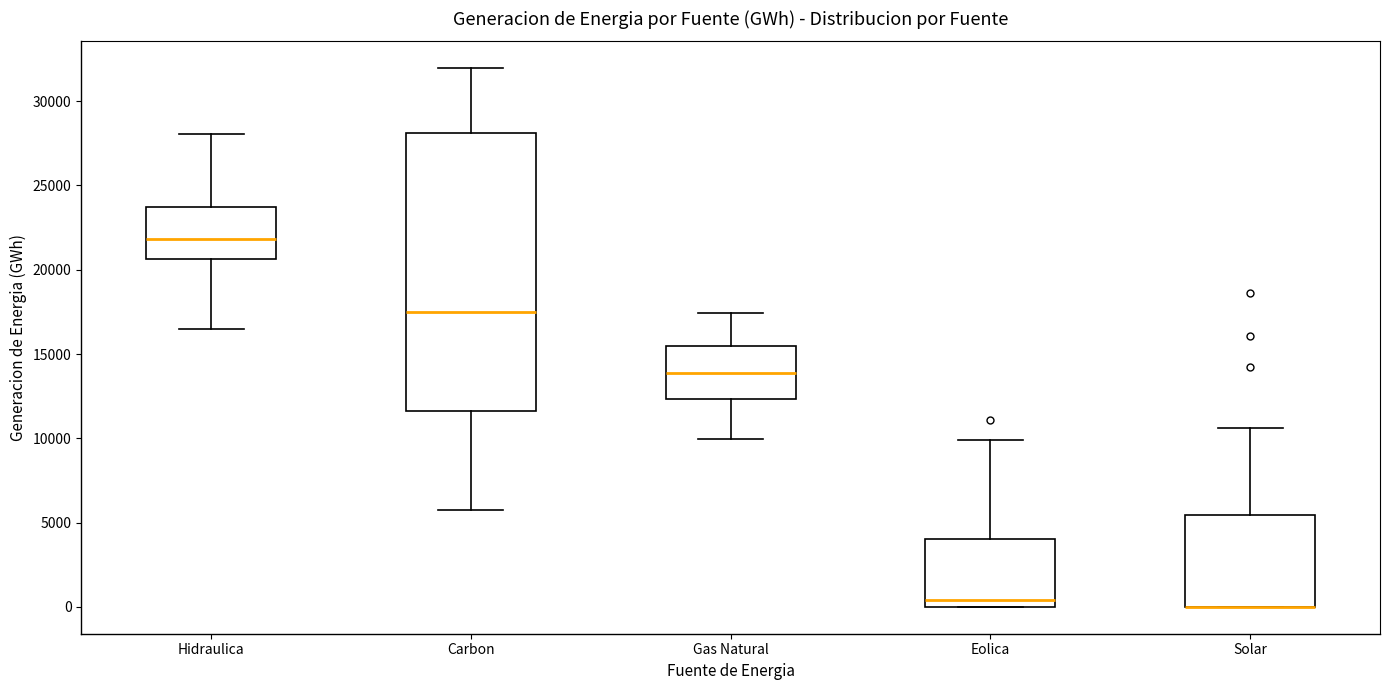

Where is the lower edge of the box for Gas Natural on the y-axis? The values are not printed on the chart, so give them approximately, as read against the axis.

12500